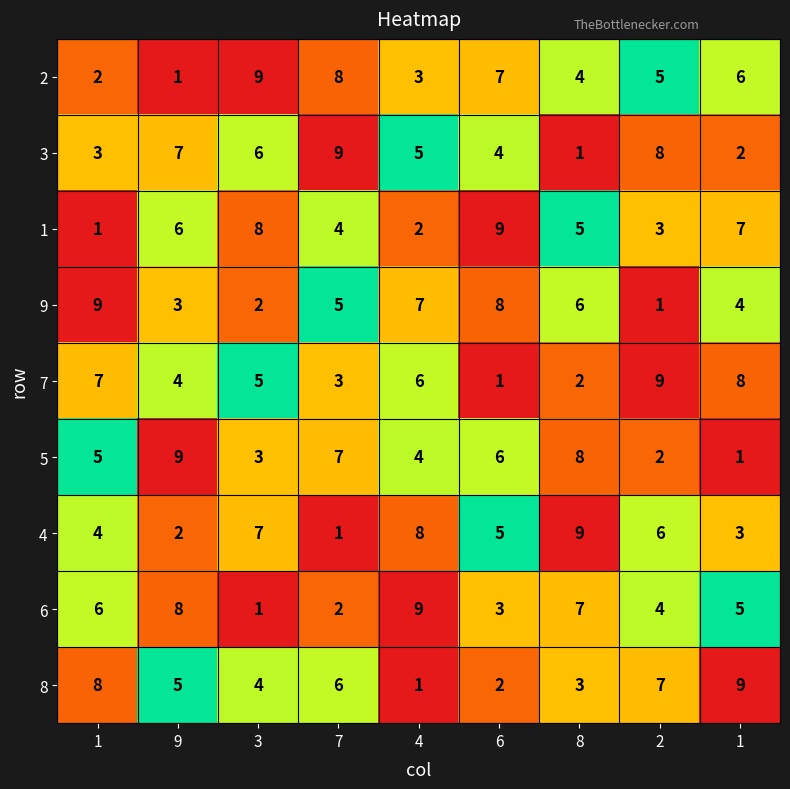

How many categories are shown in the chart?

9